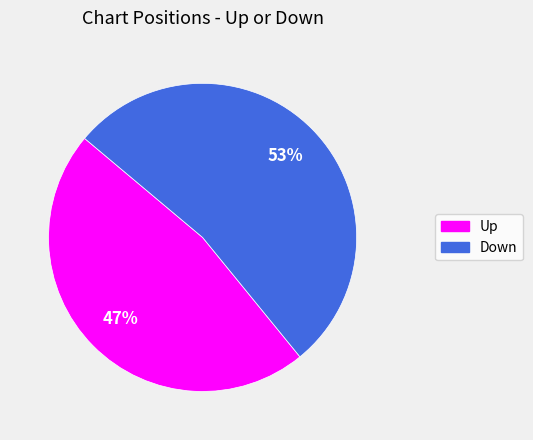

To the nearest percent, what is the difference between the largest and smallest slice percentages?

6%